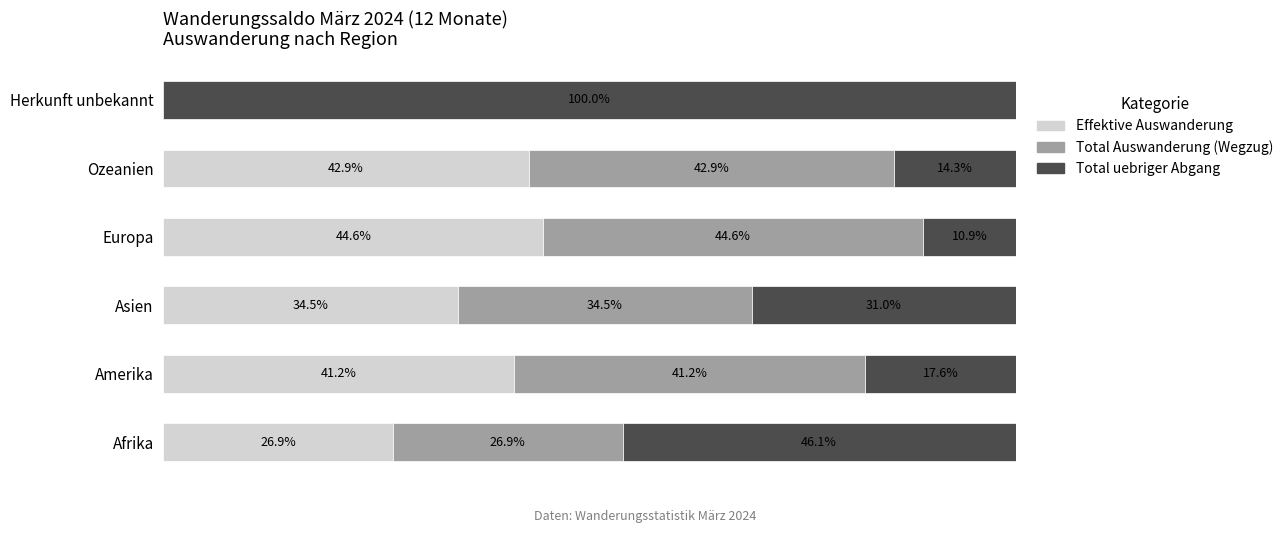

Where is Effektive Auswanderung nearest to the value 22?

Afrika